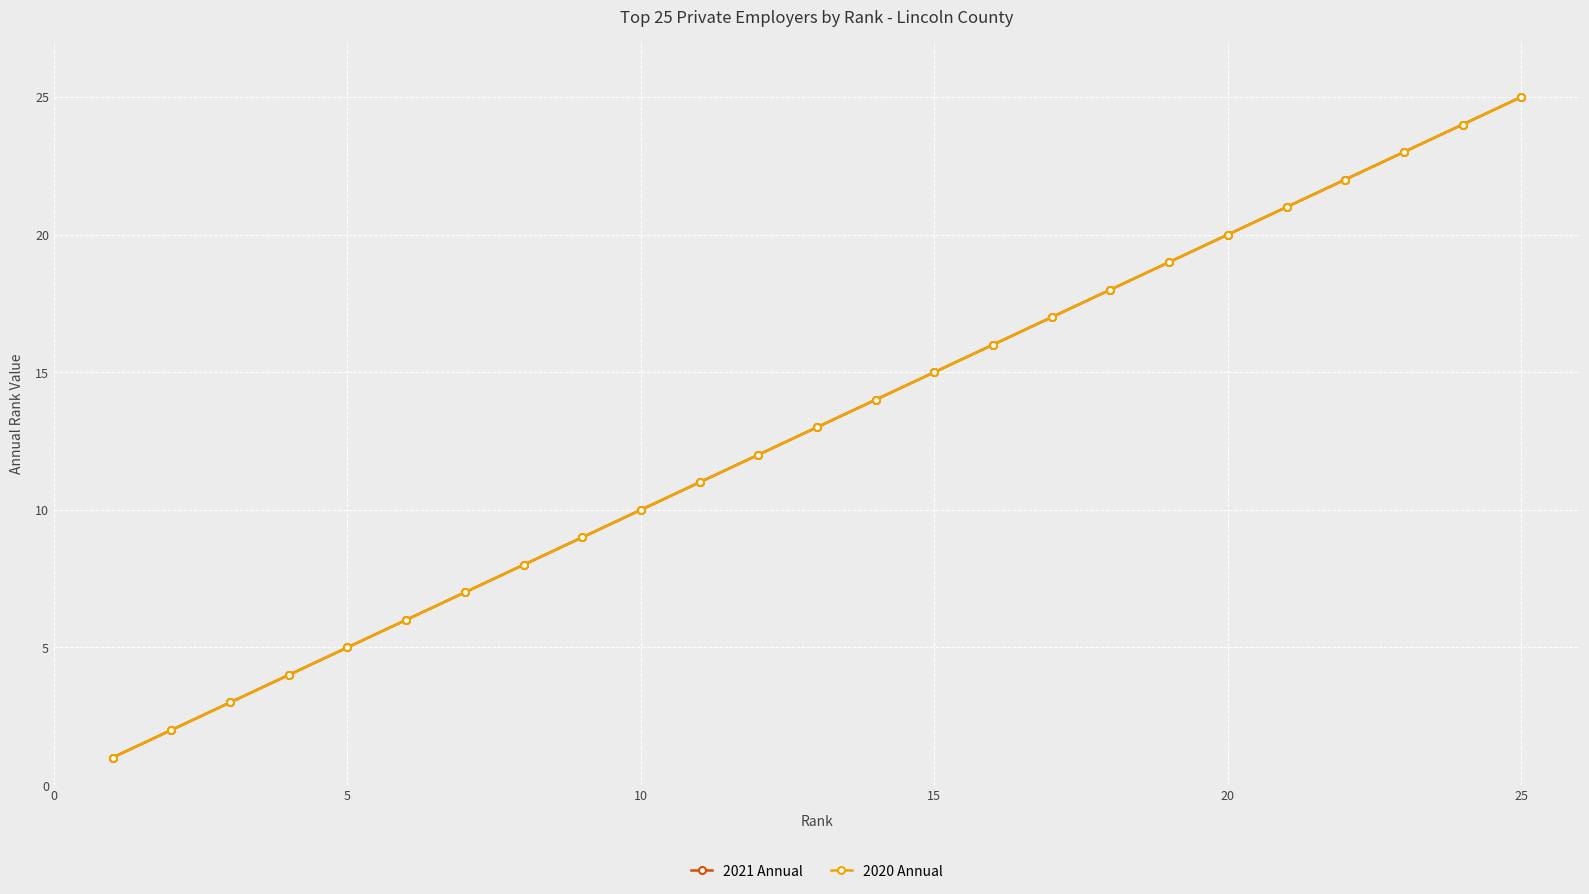

Which series has the largest total across all categories?

2021 Annual